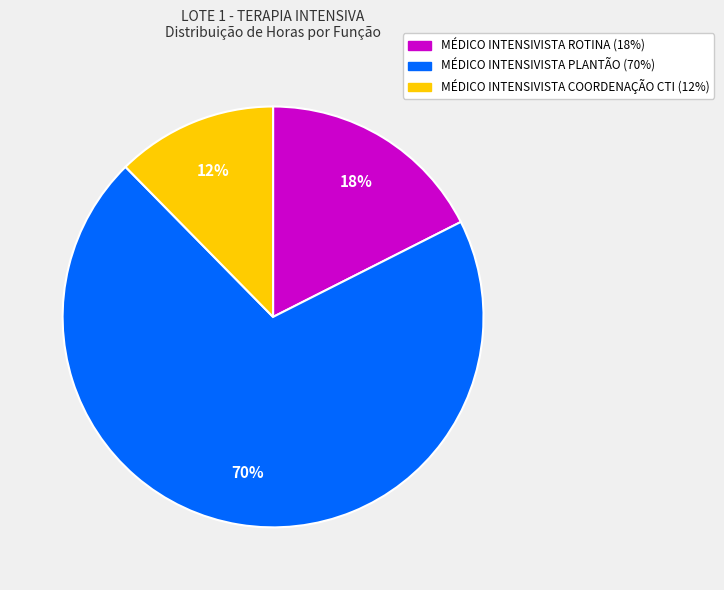

To the nearest percent, what portion does MÉDICO INTENSIVISTA PLANTÃO represent?

70%